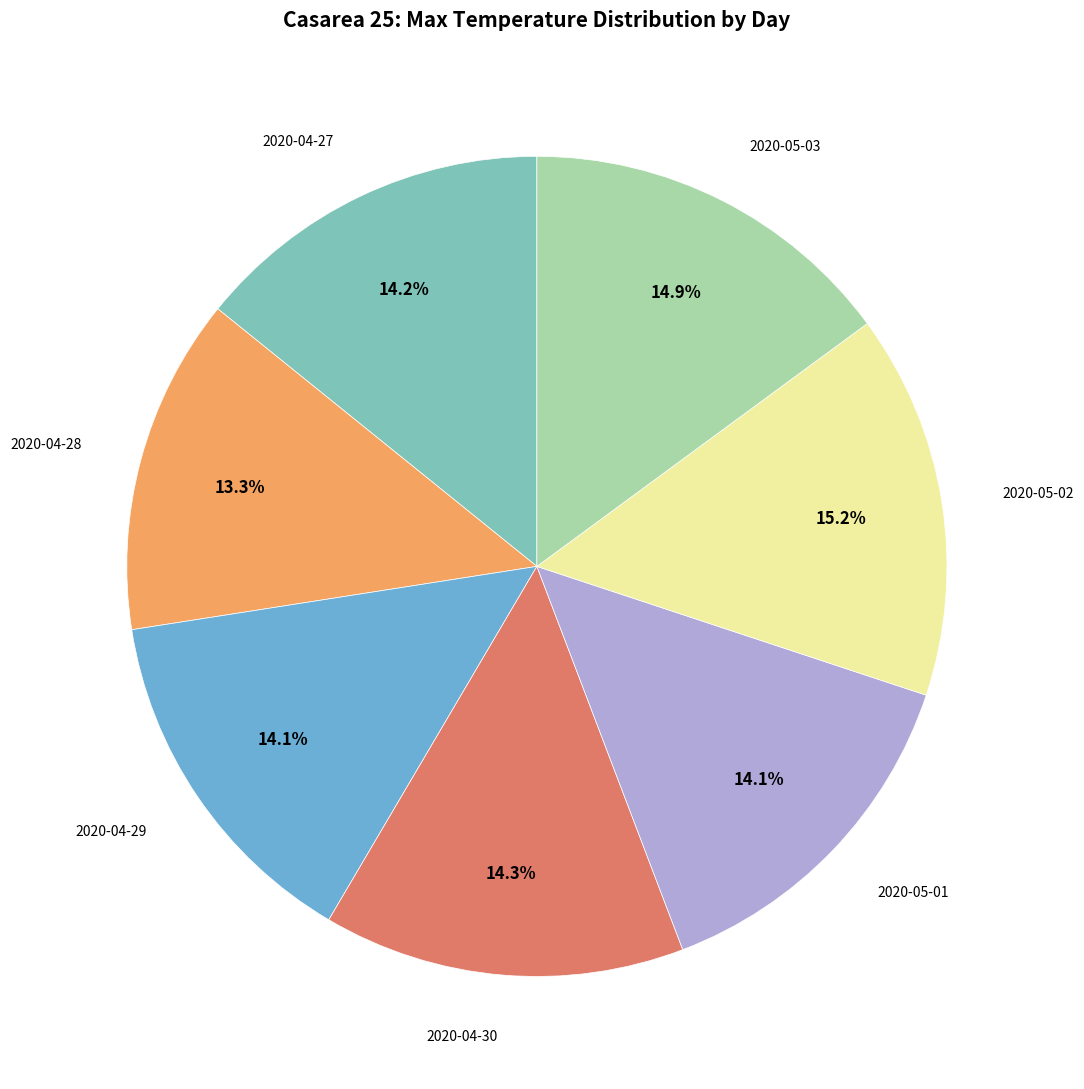

Does any single category account for the majority?

No